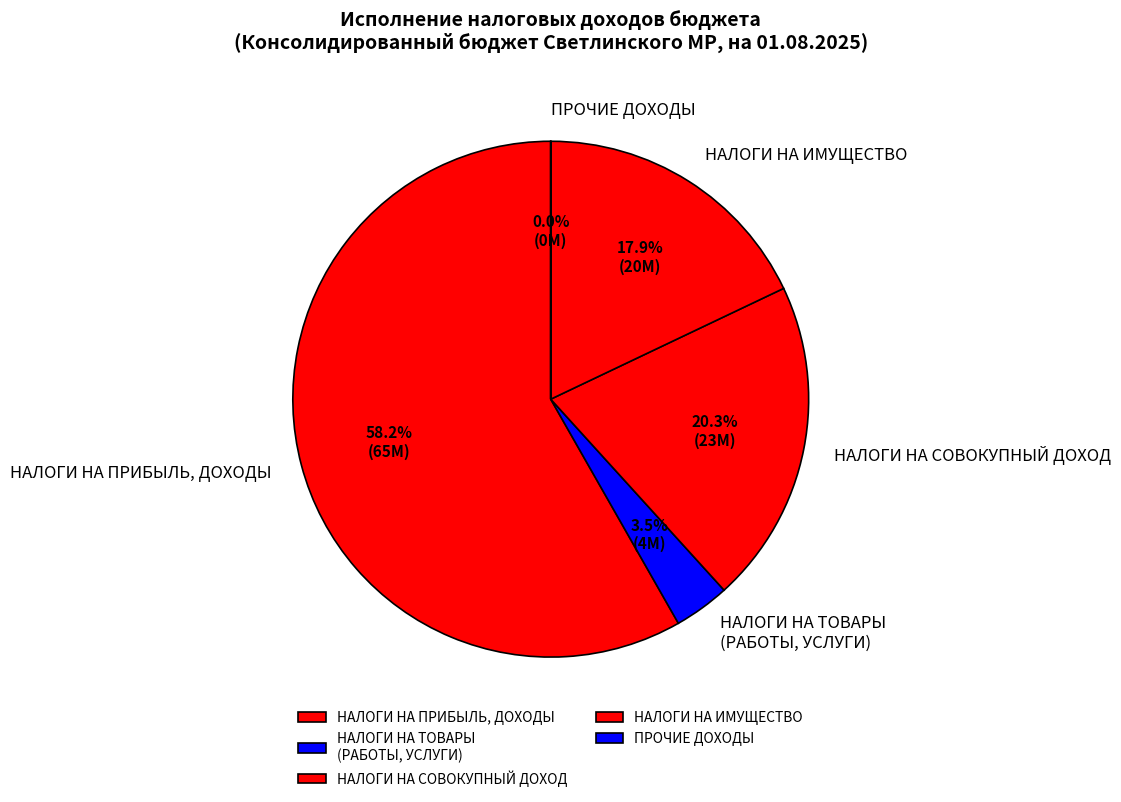

Do НАЛОГИ НА СОВОКУПНЫЙ ДОХОД and НАЛОГИ НА ПРИБЫЛЬ, ДОХОДЫ together represent more than half of the pie?

Yes